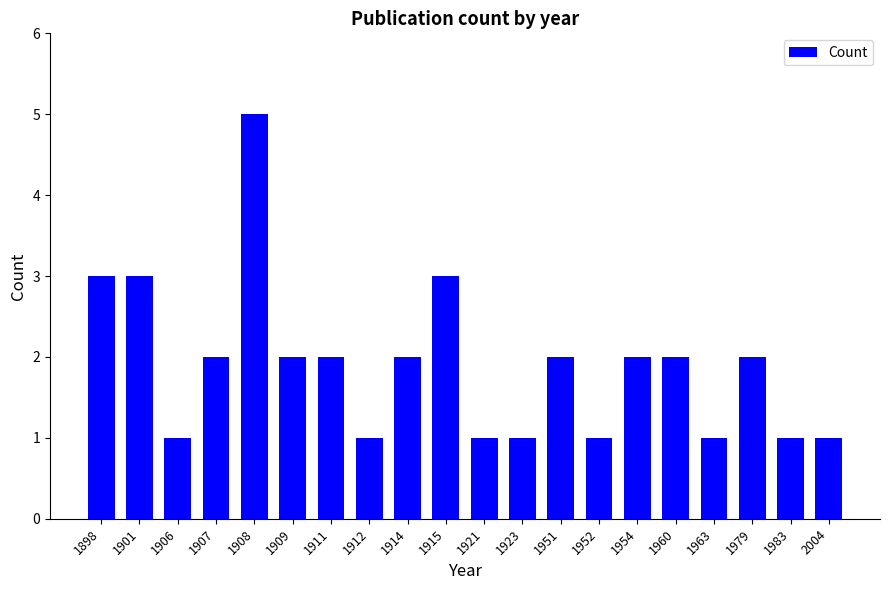

How many values are between 1 and 2?

16